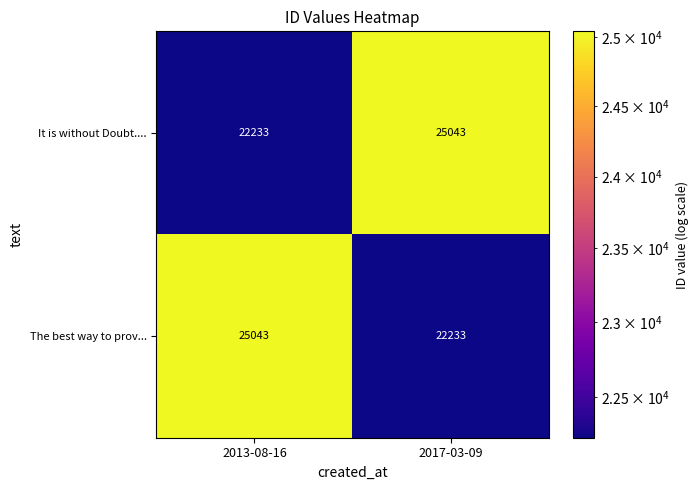

What is the spread (max minus min) of values at 2013-08-16?

2810